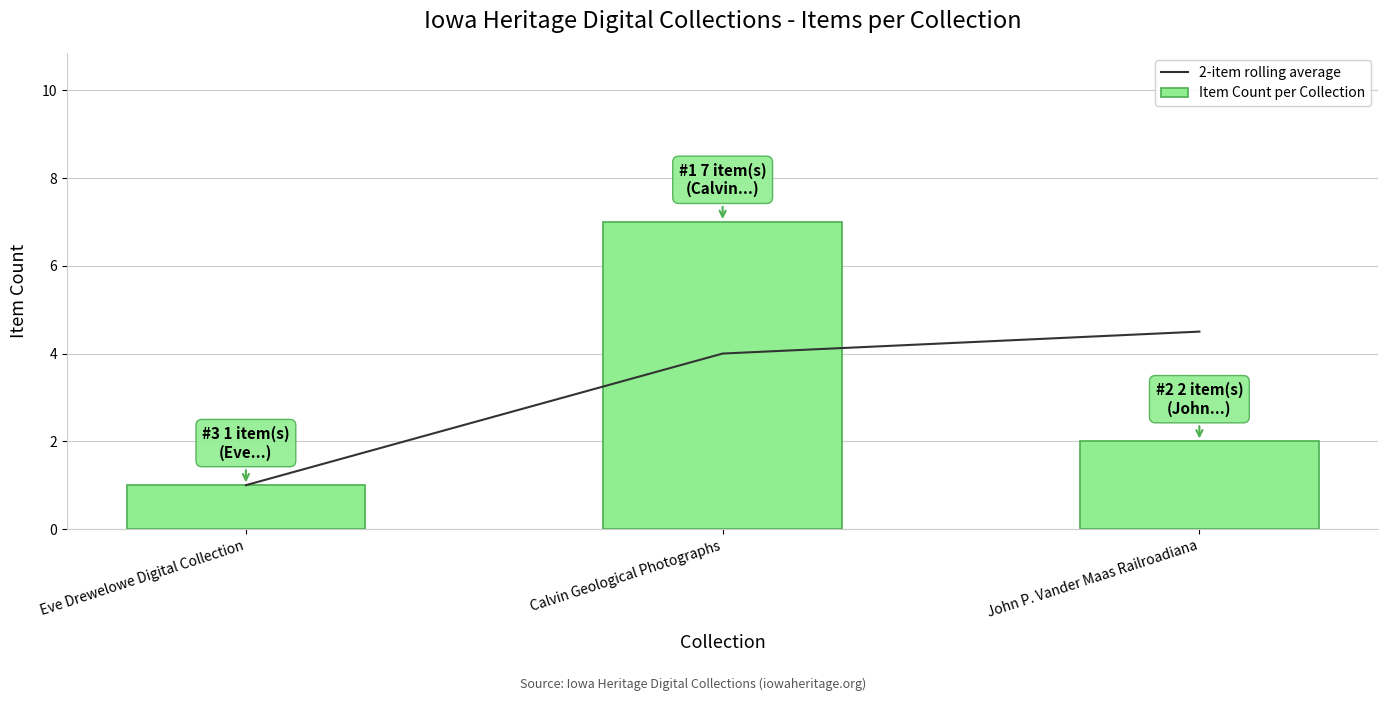

How many data points in Item Count per Collection are less than 2?

1